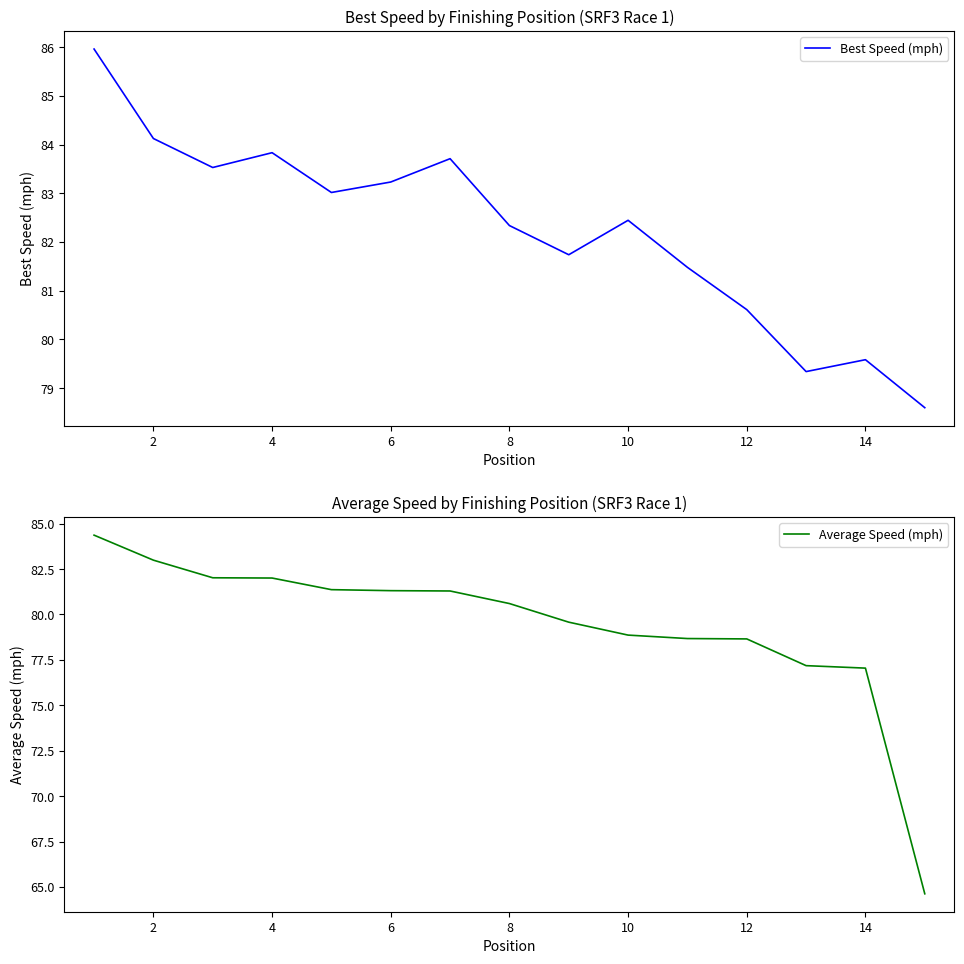

The Best Speed (mph) series shows 42.2 at 10. True or false?

False